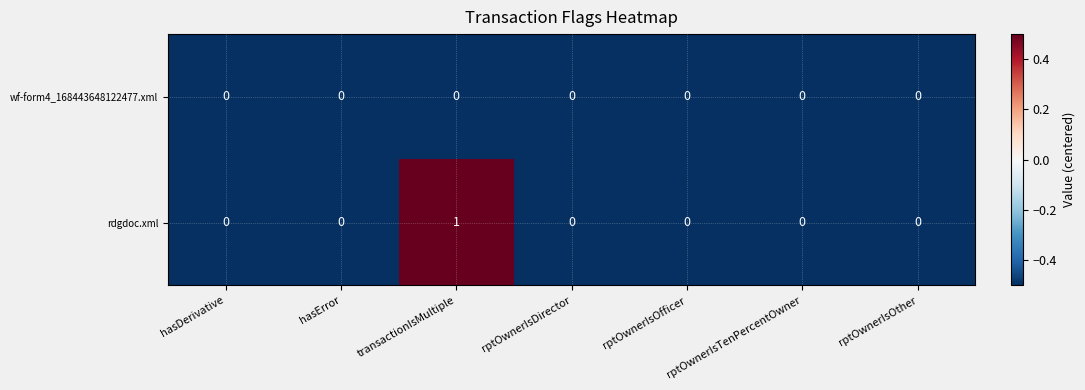

At which category is the sum across all series the highest?

transactionIsMultiple